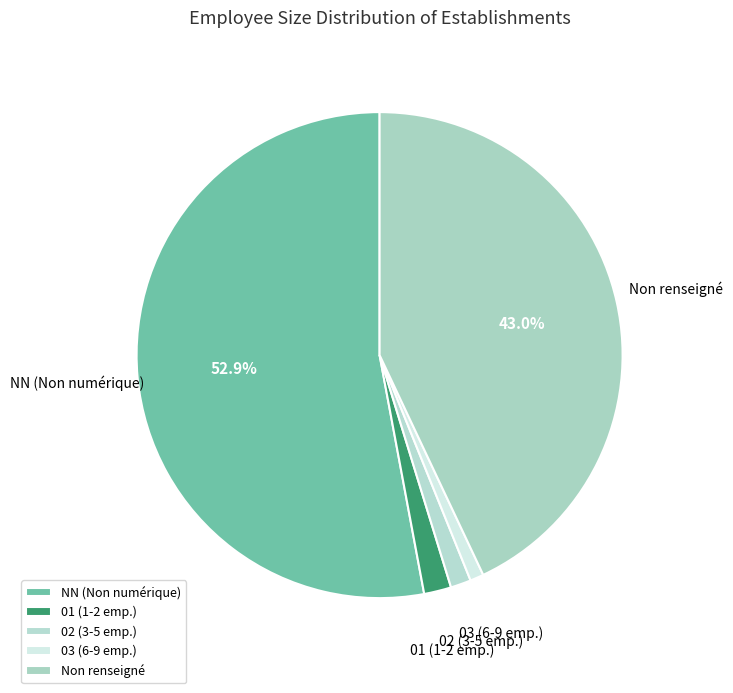

Count the number of slices in the pie.

5